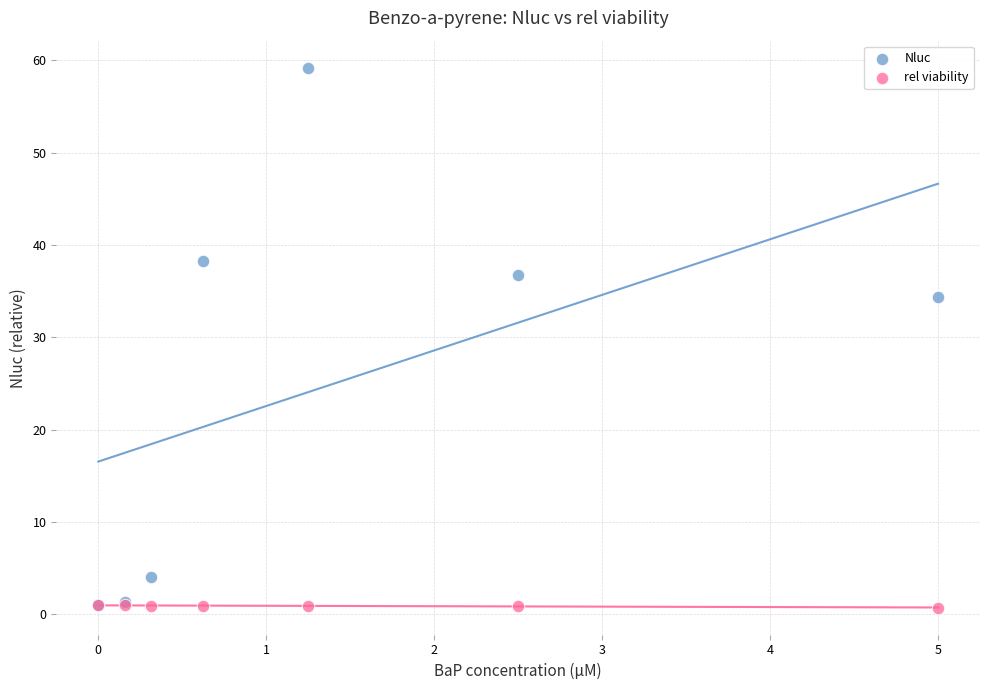

Which series has the widest spread of Y values?

Nluc